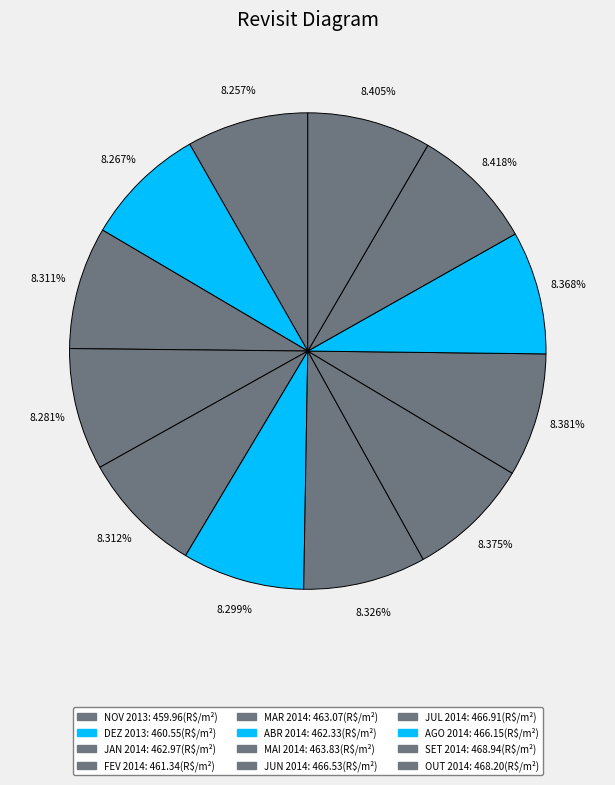

What is the change in value from JUL 2014 to AGO 2014?

-0.8